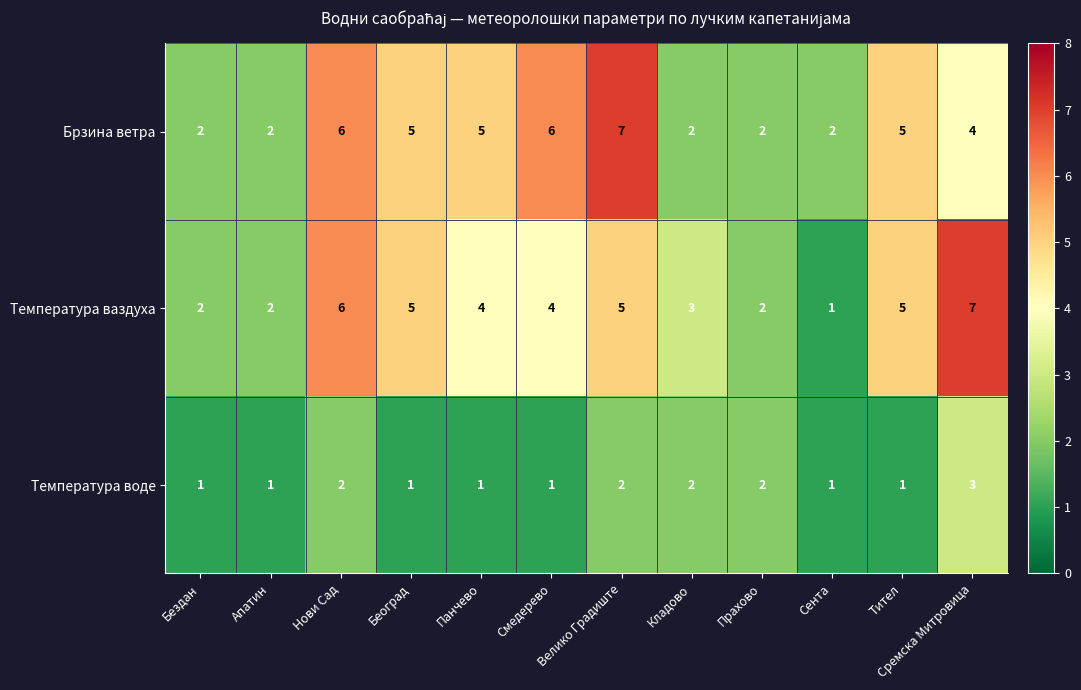

Is it true that Температура ваздуха equals 0 at Сента?

False